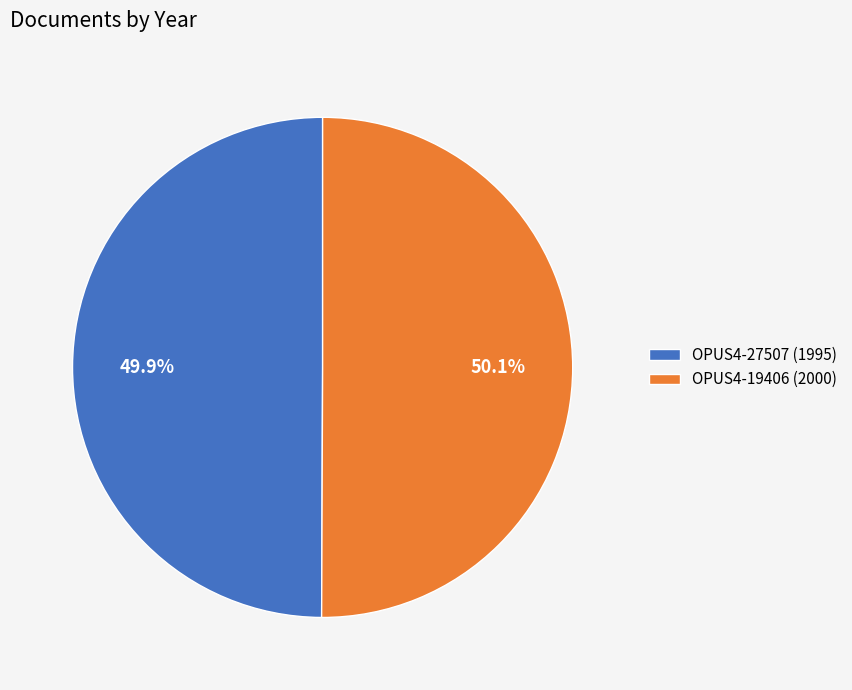

Count the number of slices in the pie.

2